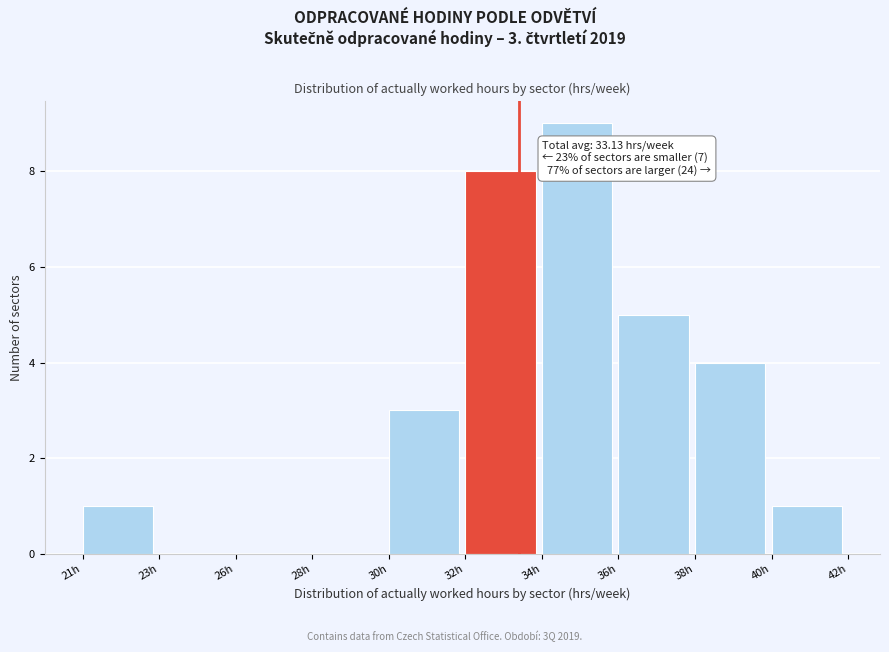

Reading right to left, transcribe all the data shown in this chart.

40h=1	38h=4	36h=5	34h=9	32h=8	30h=3	28h=0	26h=0	23h=0	21h=1